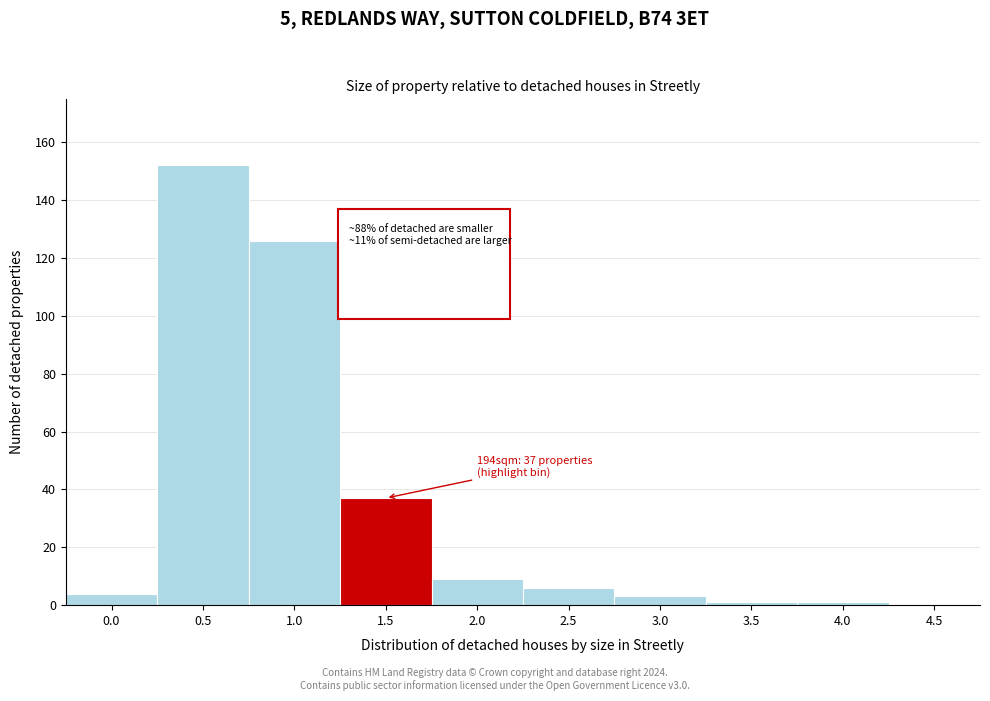

Reading left to right, list all the values displayed in this chart.

0.0=4	0.5=152	1.0=126	1.5=37	2.0=9	2.5=6	3.0=3	3.5=1	4.0=1	4.5=0